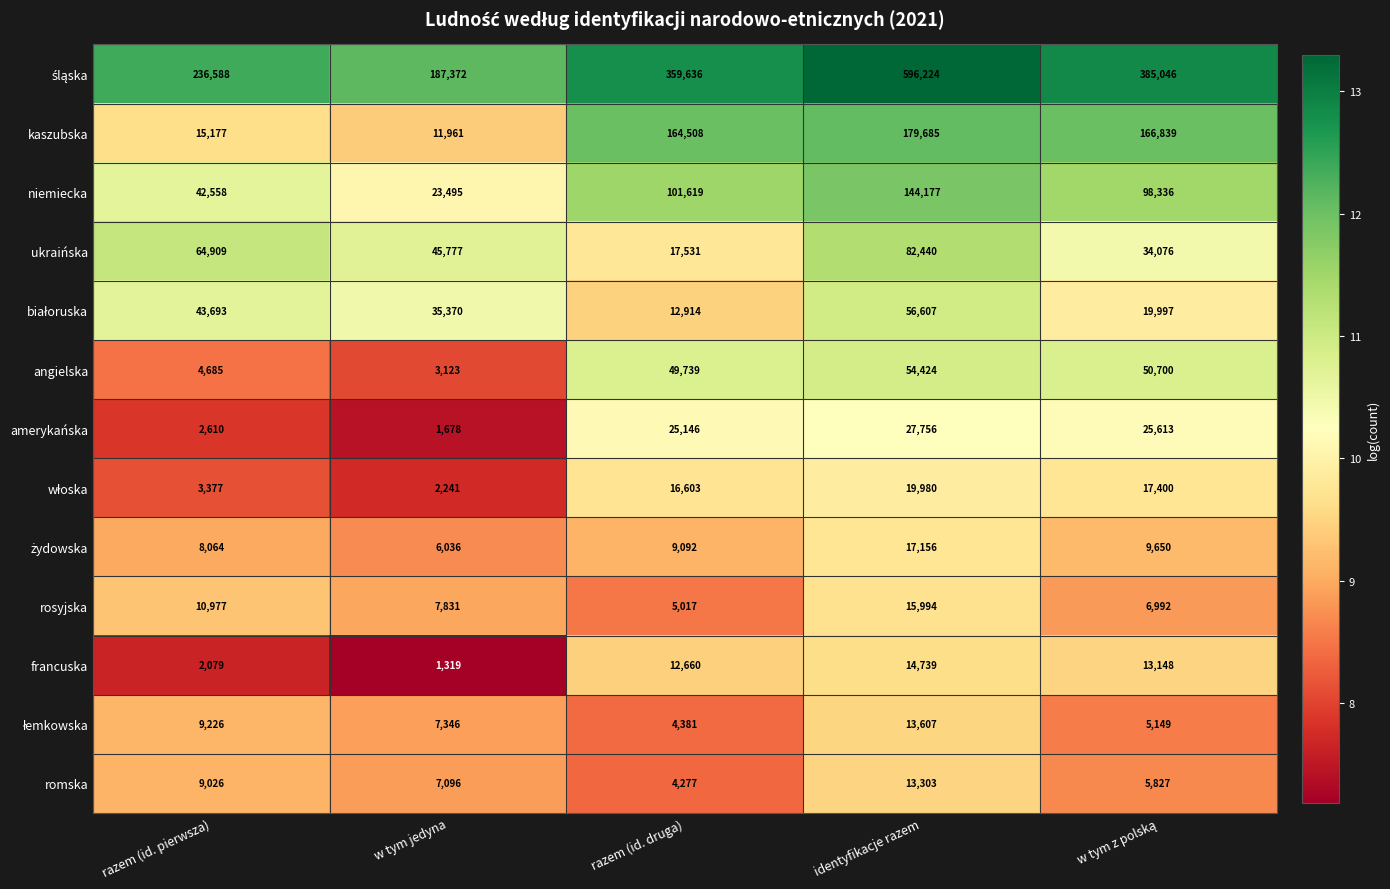

What is the difference between the maximum and second lowest values in the francuska series?

12660